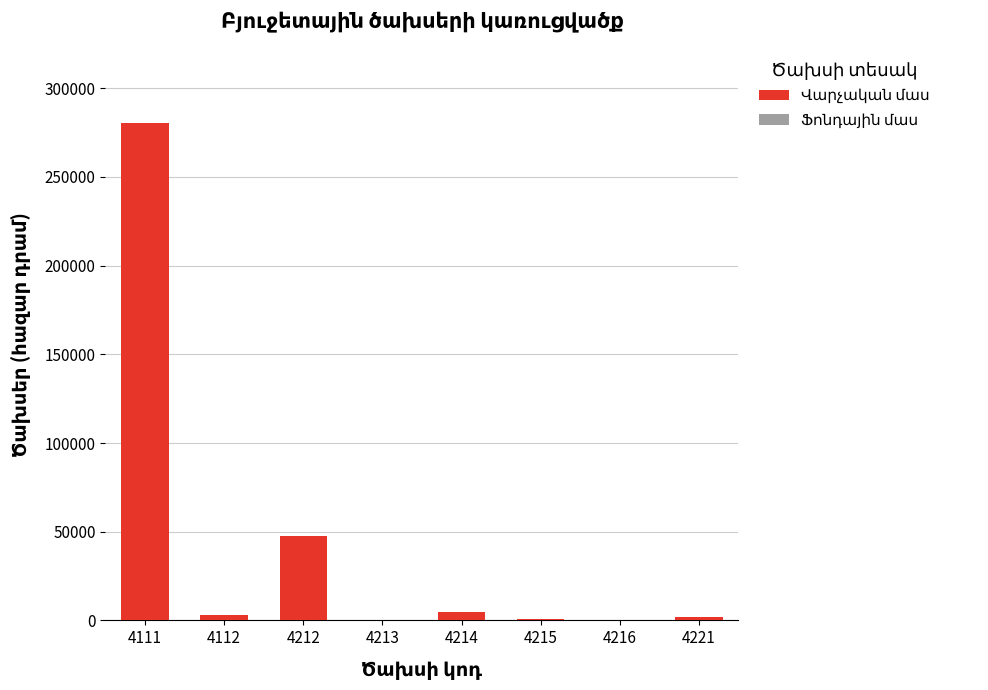

How many data points does each series have?

8